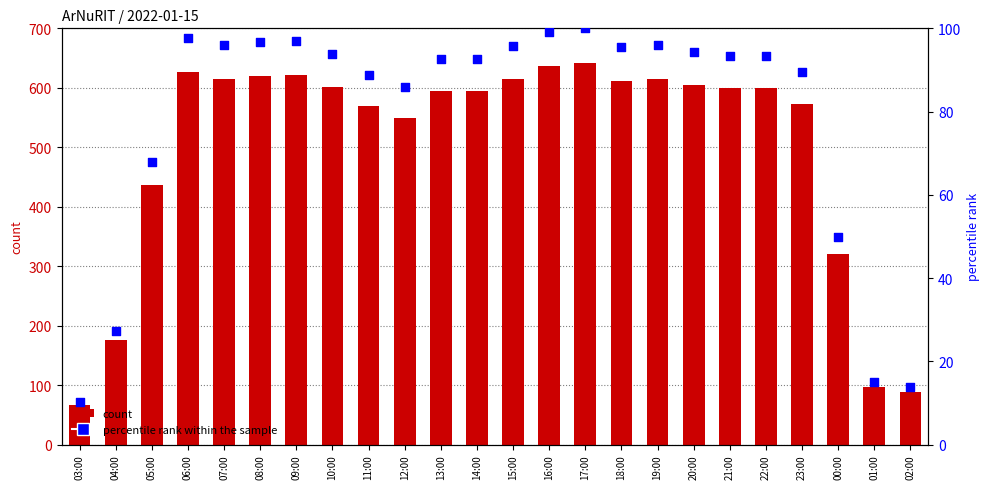

Which series reaches the minimum Y coordinate?

percentile rank within the sample